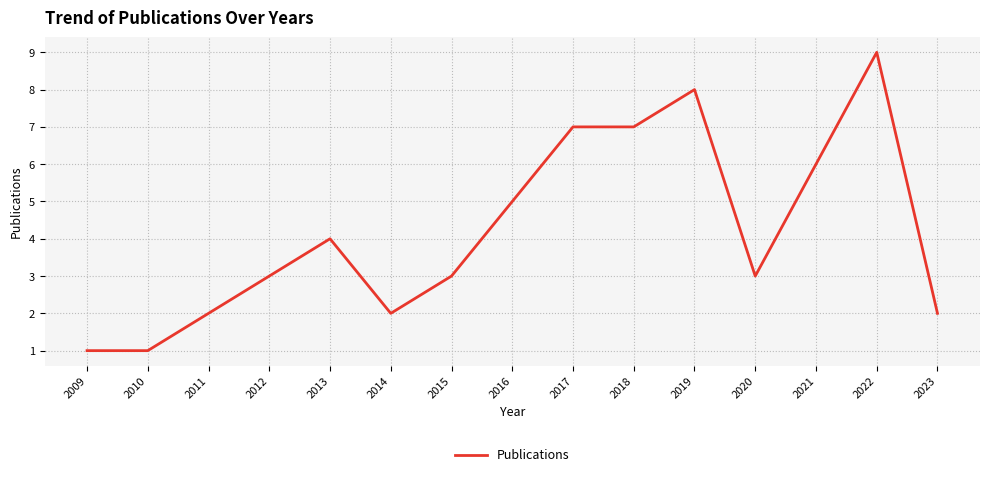

Between 2023 and 2010, which is larger?

2023